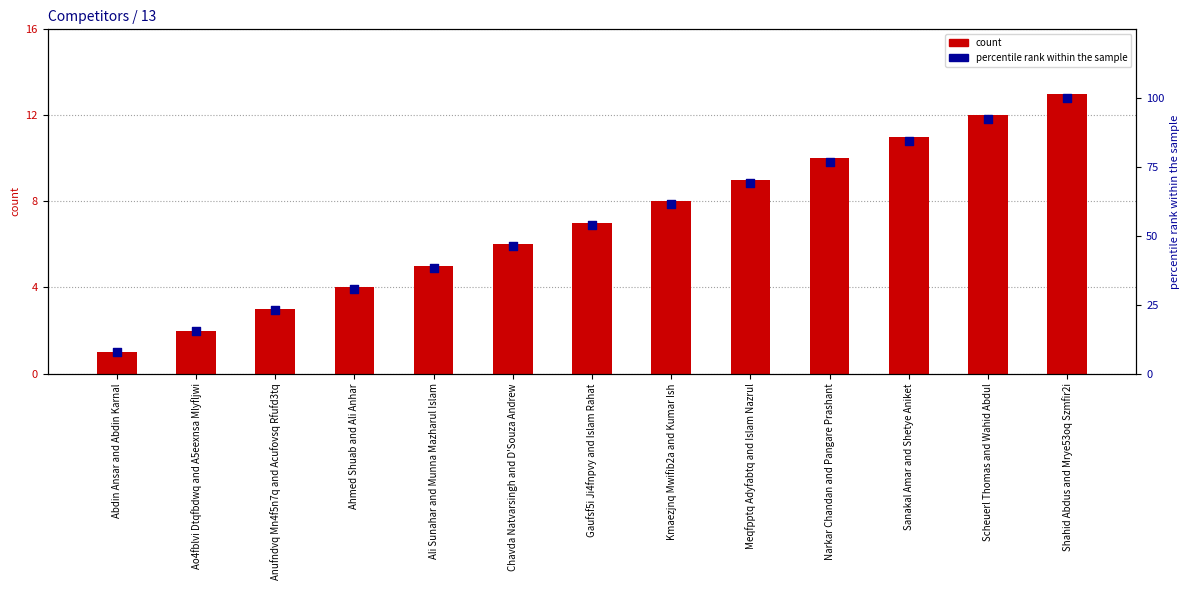

At how many categories does at least one series exceed 61?

6